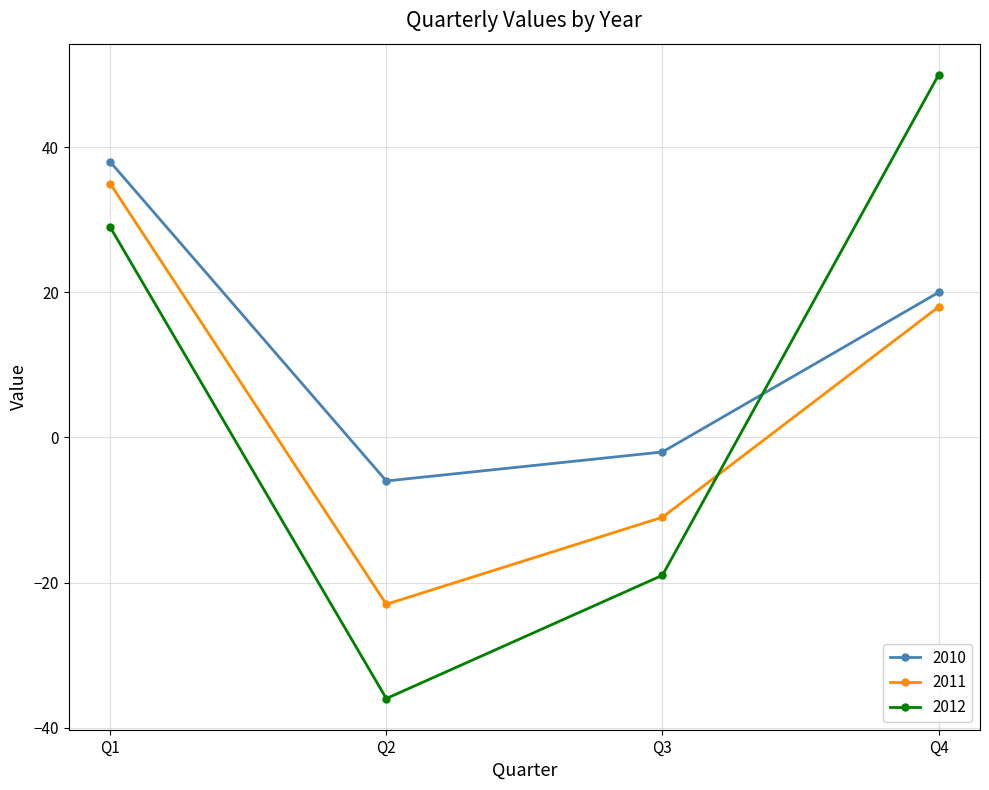

What is the value of the 2010 point at the 4th from the left?

20